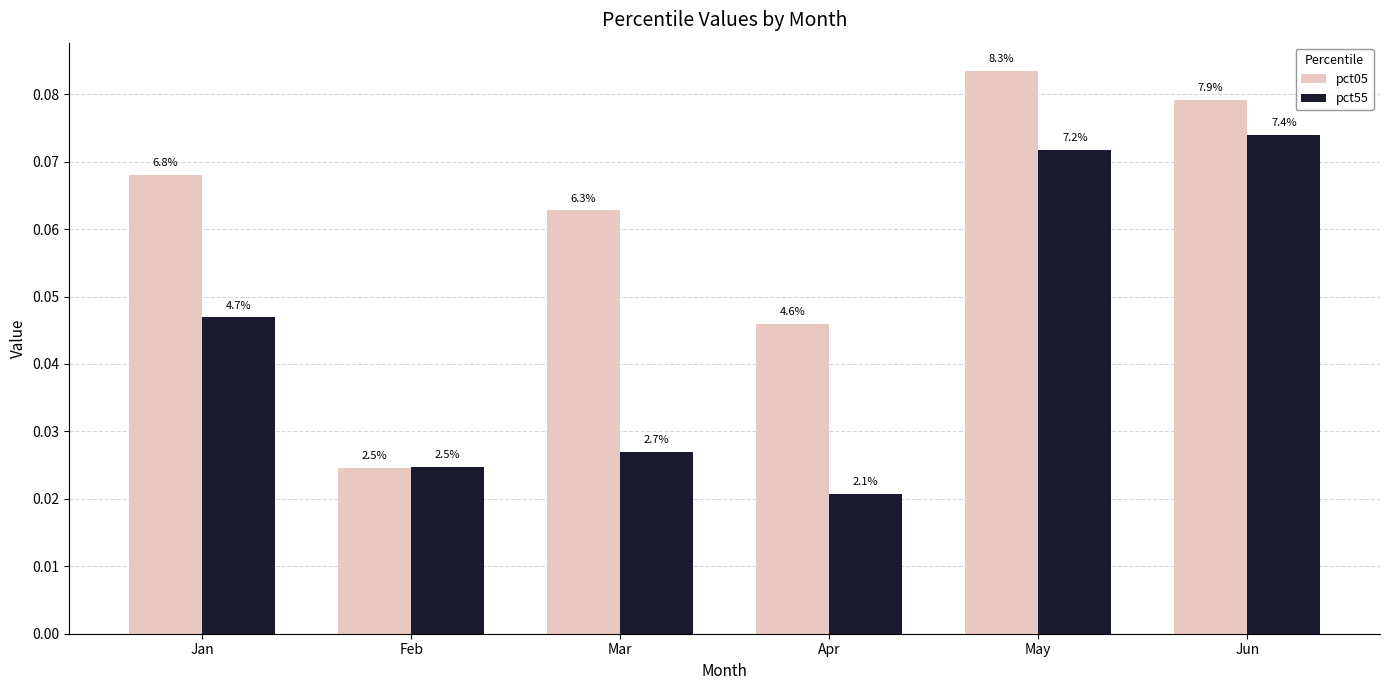

What are all the series names shown in the legend?

pct05, pct55